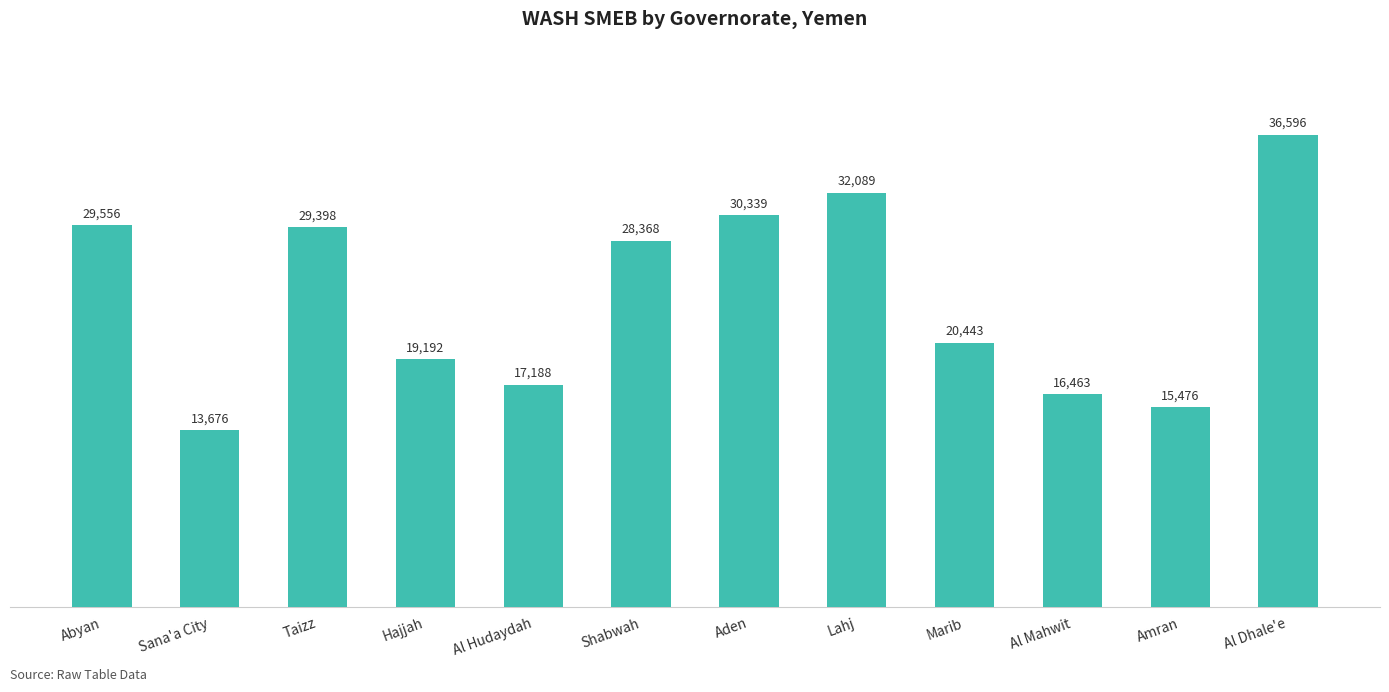

What is the value of the 12th bar from the left?

36595.5